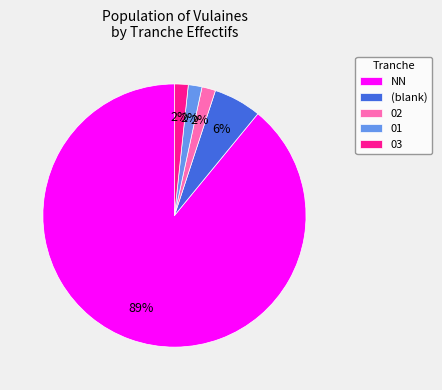

Which category has the biggest portion of the pie?

NN